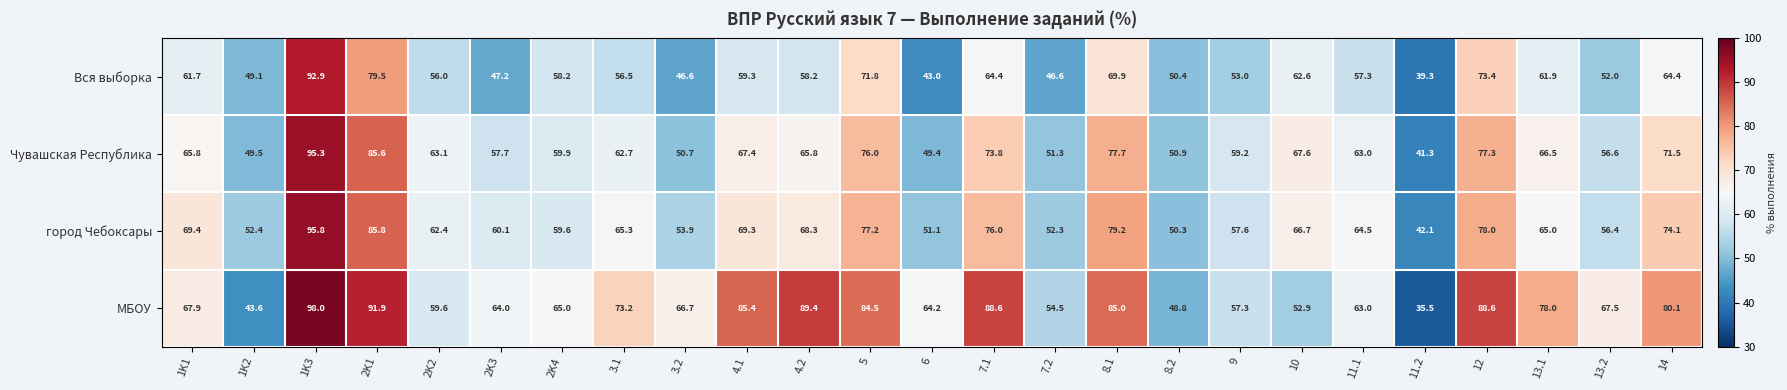

Is it true that Вся выборка equals 64.4 at 14?

True